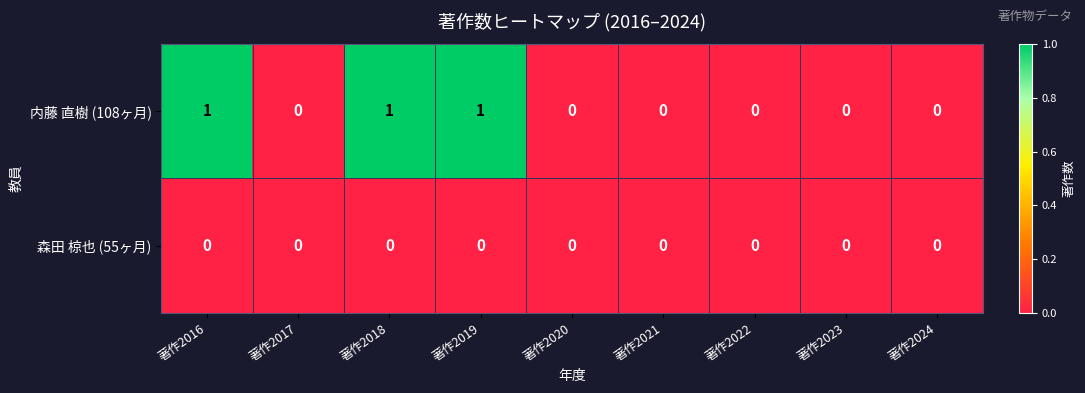

Count the 内藤 直樹 (108ヶ月) values in the range 0 to 1.

9